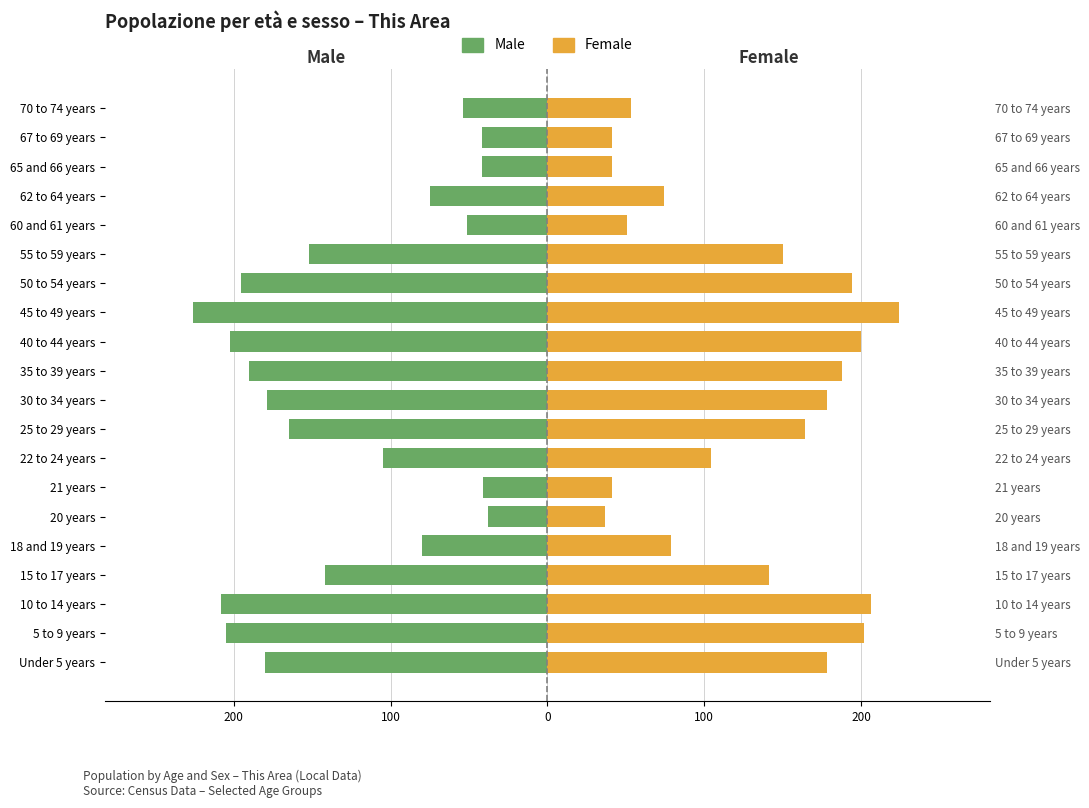

What is the difference between the maximum and minimum values in the Male series?

188